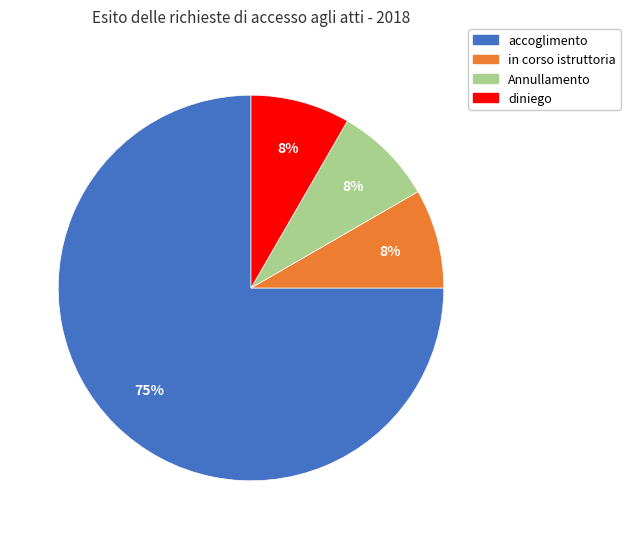

To the nearest percent, what is the average slice percentage?

25%